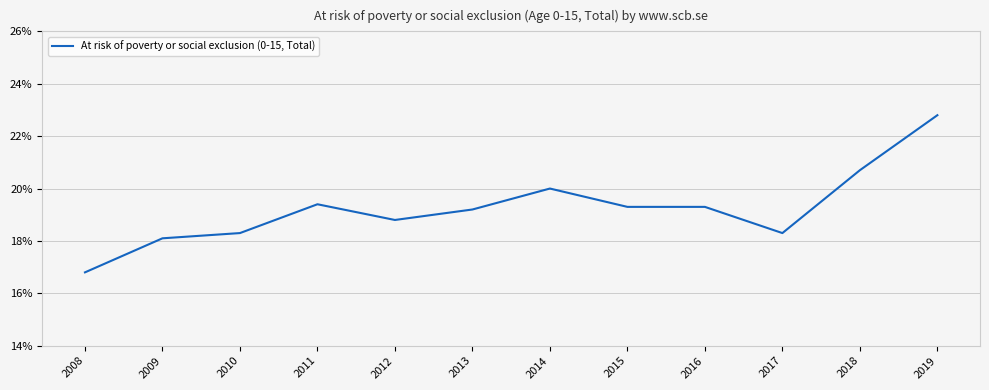

At which label does the data first exceed 19?

2011